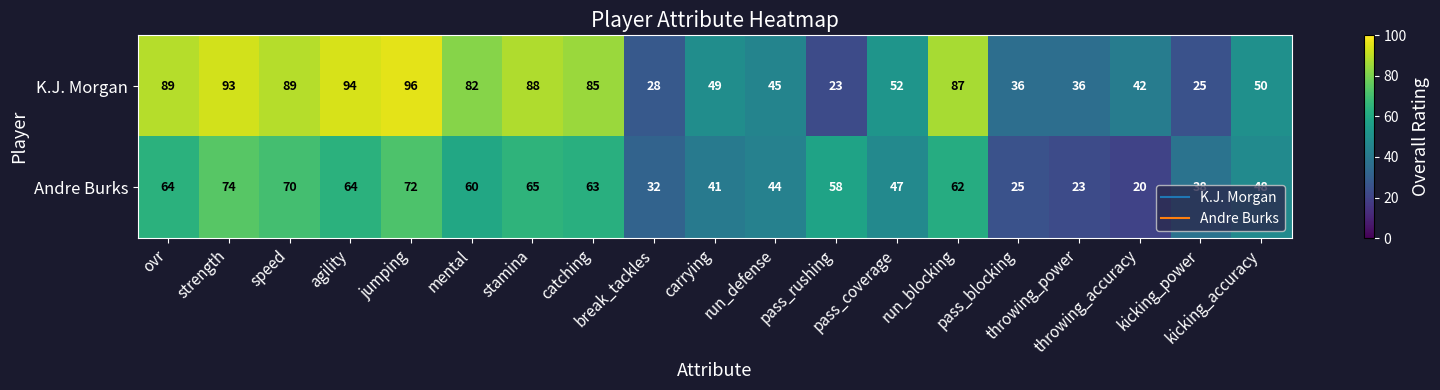

Rank the series by their maximum value, from lowest to highest.

Andre Burks, K.J. Morgan